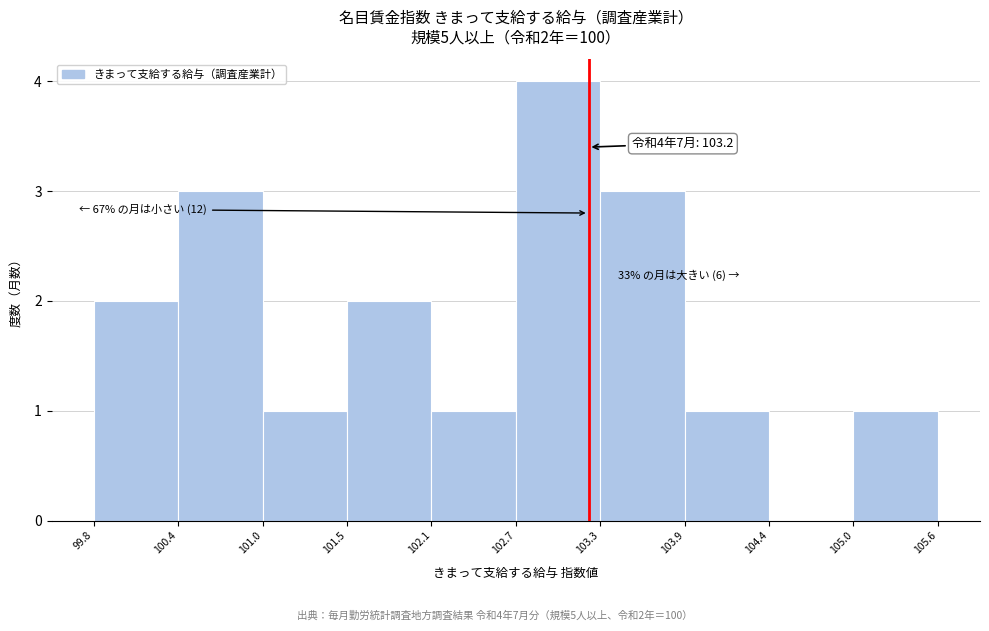

Over which range of the x-axis is the bar tallest?

102.7 to 103.3